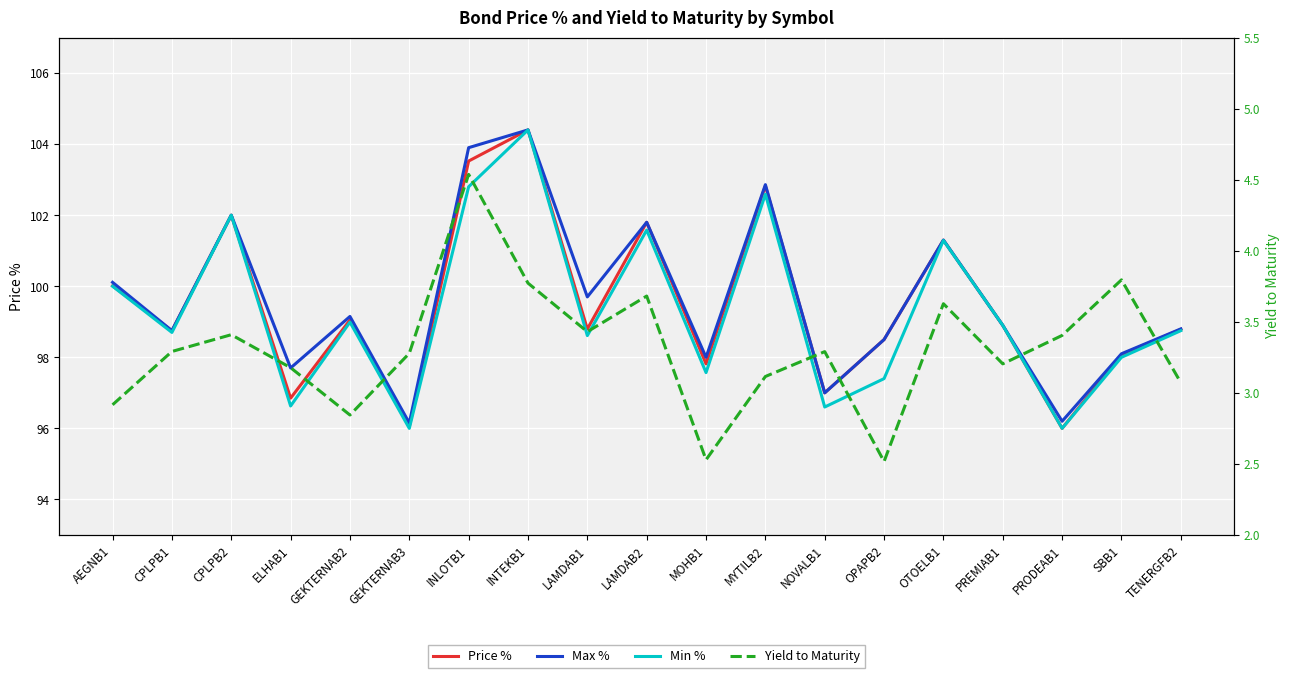

What is the average value of the Min % series?

99.3